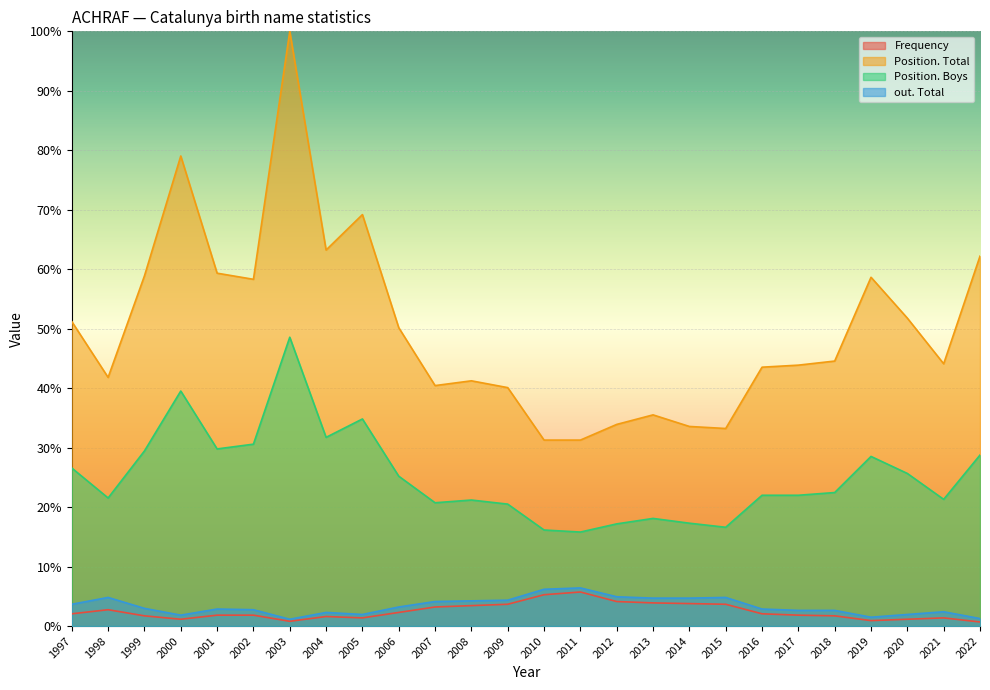

The out. Total series shows 4.9 at 2012. True or false?

True